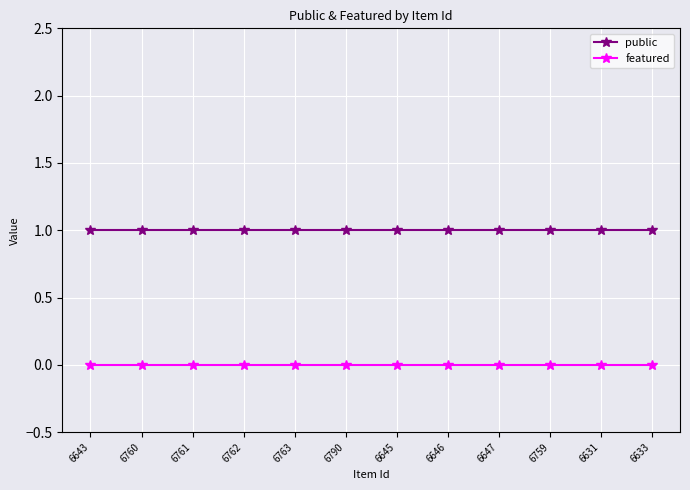

What position from the right is 6645?

6